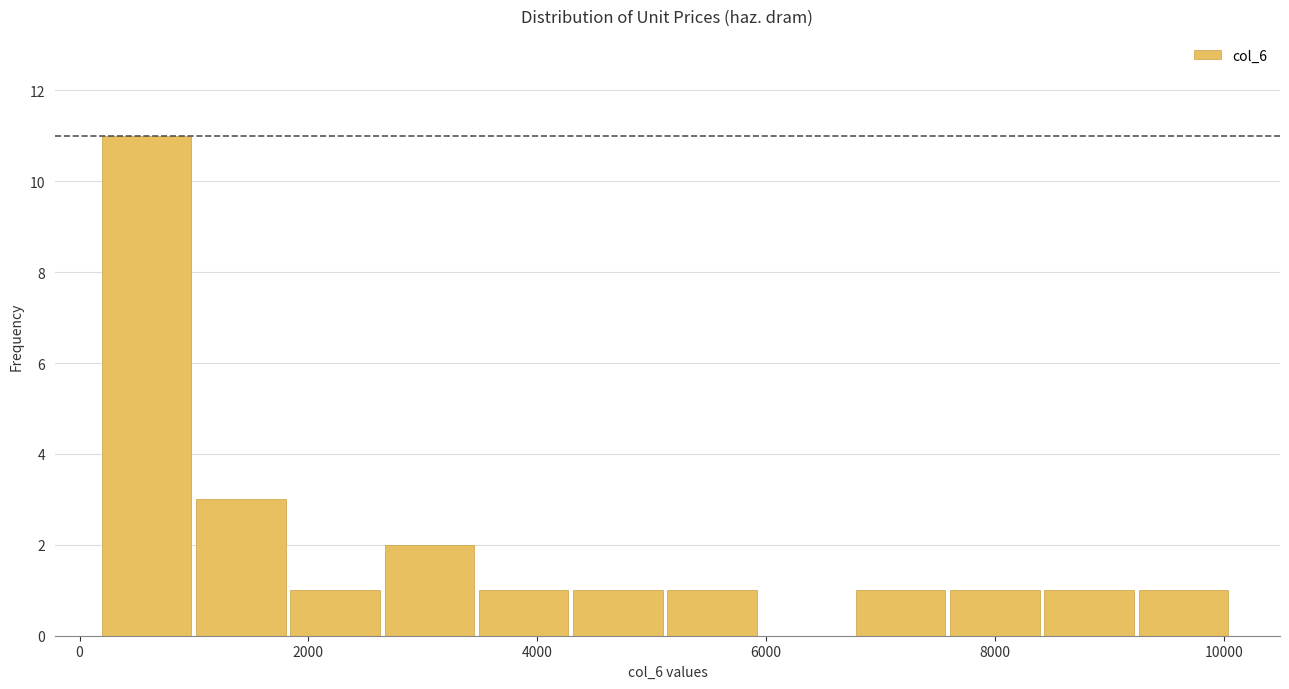

Reading left to right, list every bar in this chart as the range it spans on the x-axis followed by its height. Neither the bar edges nor the heights are printed on the chart, so give them approximately, as read against the axes.

200 to 1000: 11
1000 to 1800: 3
1800 to 2600: 1
2600 to 3400: 2
3400 to 4400: 1
4400 to 5200: 1
5200 to 6000: 1
6000 to 6800: 0
6800 to 7600: 1
7600 to 8400: 1
8400 to 9200: 1
9200 to 10000: 1